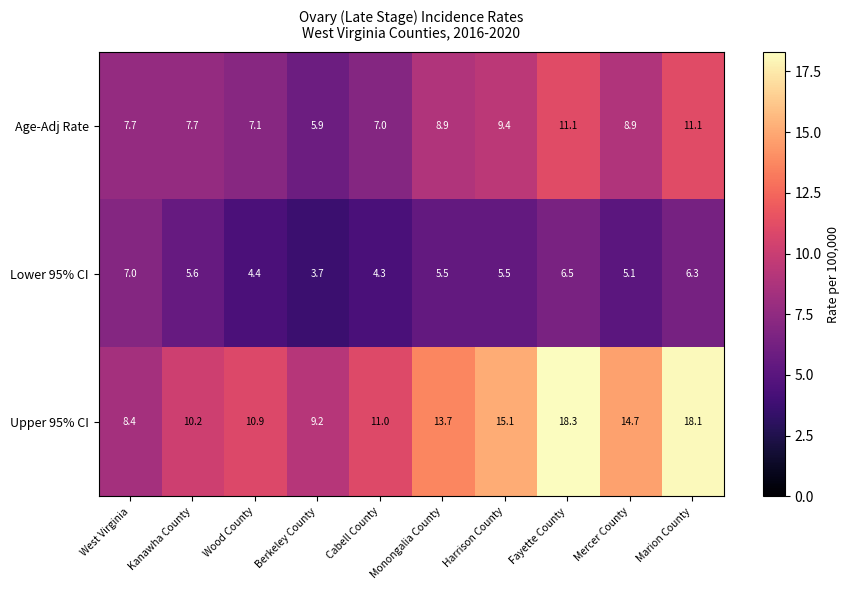

At which label is Upper 95% CI closest to 13?

Monongalia County